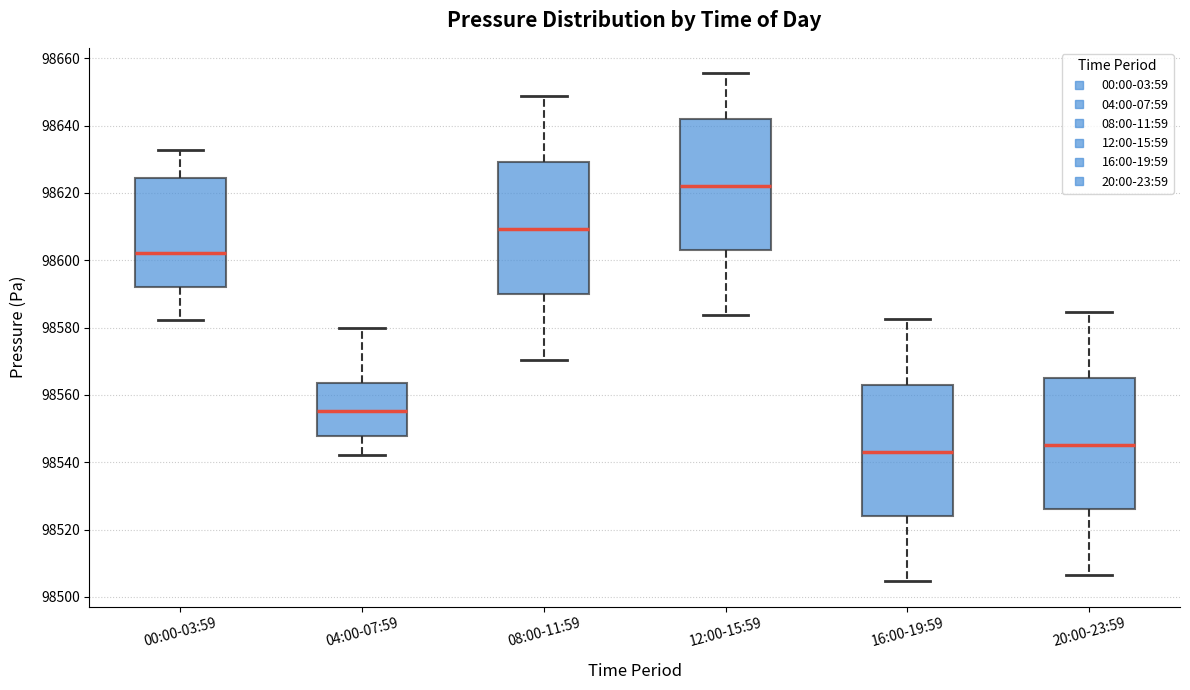

Reading left to right, transcribe this box plot: for each box, give where its median line is, the range the box spans, and where its two whiskers end, as read against the y-axis. The values are not printed on the chart, so give them approximately, as read against the axis.

00:00-03:59: median 98602, box 98592 to 98624, whiskers 98582 to 98632
04:00-07:59: median 98556, box 98548 to 98564, whiskers 98542 to 98580
08:00-11:59: median 98610, box 98590 to 98630, whiskers 98570 to 98648
12:00-15:59: median 98622, box 98604 to 98642, whiskers 98584 to 98656
16:00-19:59: median 98544, box 98524 to 98564, whiskers 98504 to 98582
20:00-23:59: median 98546, box 98526 to 98566, whiskers 98506 to 98584